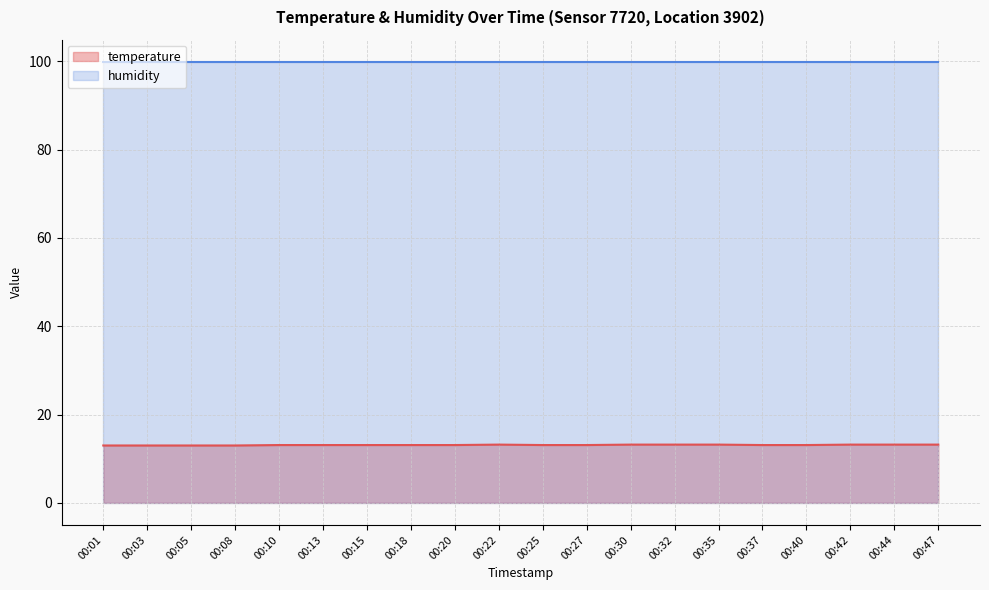

Where is the data nearest to the value 13?

00:01